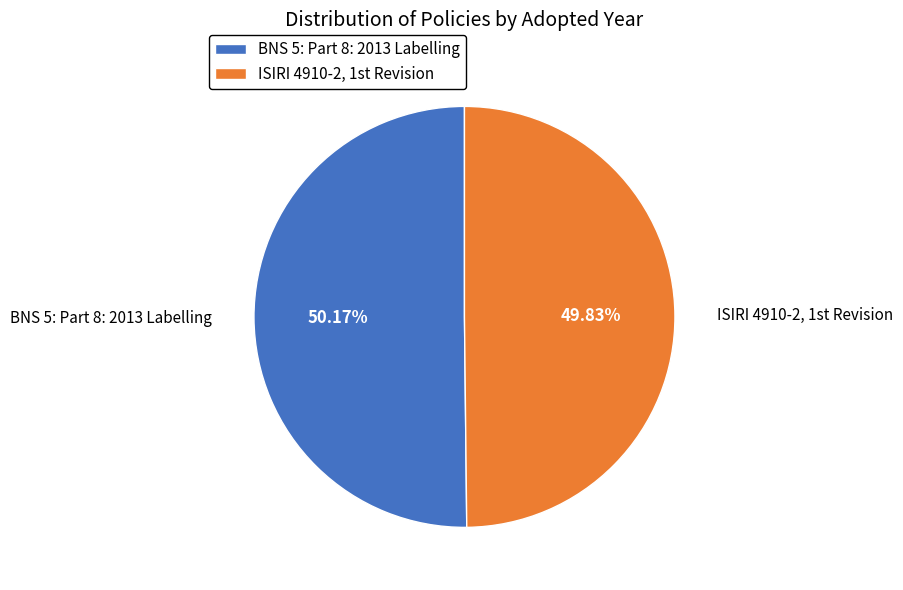

The BNS 5: Part 8: 2013 Labelling slice represents 42% of the pie. True or false?

False